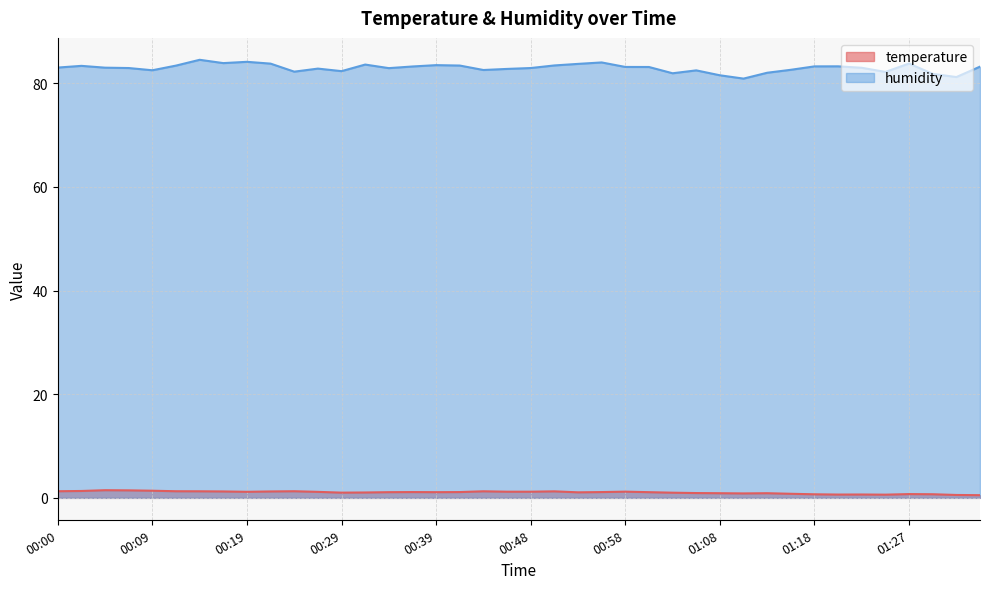

What is the difference between the highest and lowest values at 00:56?

82.9